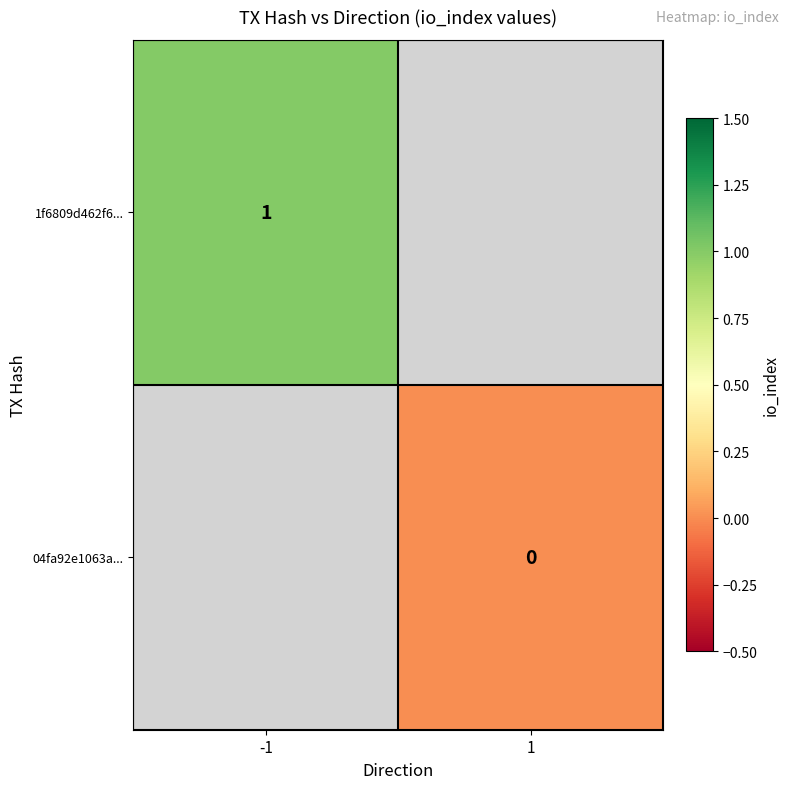

Is it true that 1f6809d462f6... equals 0 at -1?

False